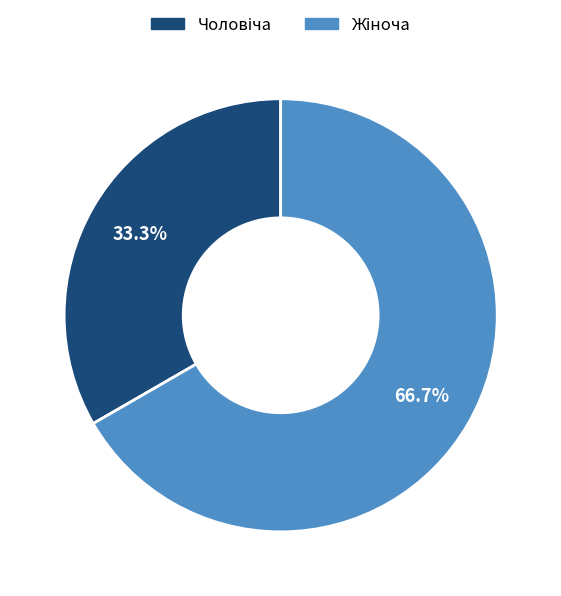

How many slices are in this pie chart?

2